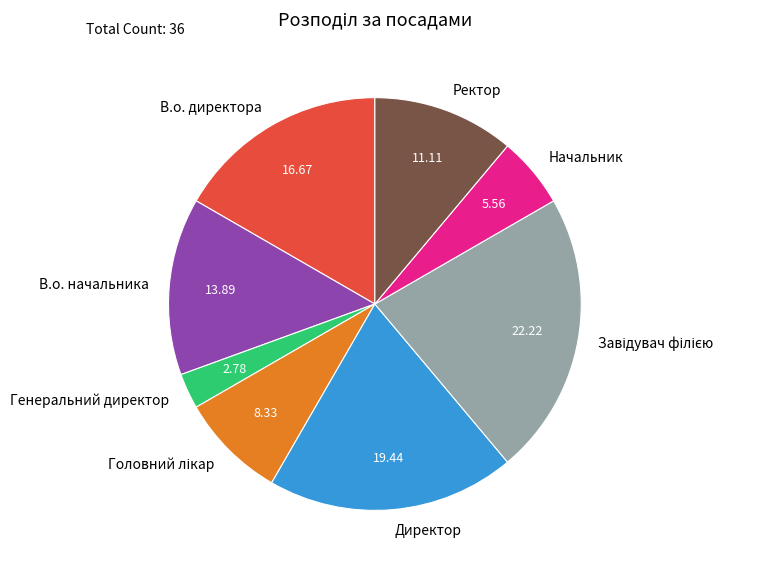

How many segments does this pie chart have?

8